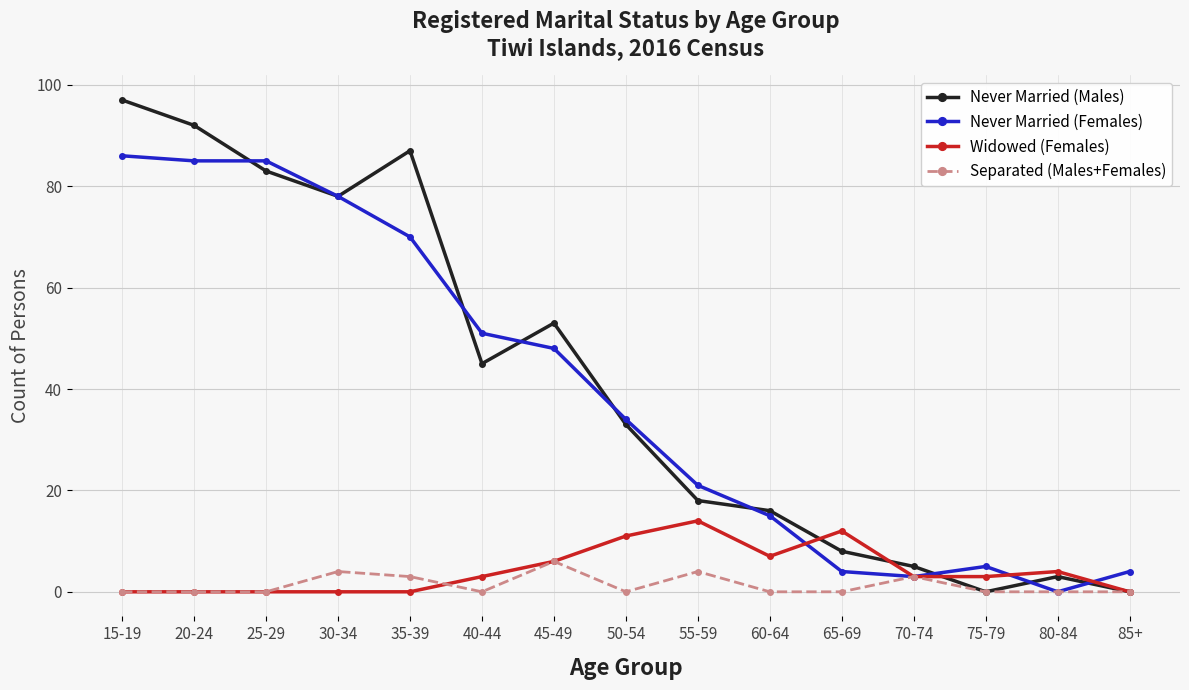

Is it true that Never Married (Males) equals 79 at 40-44?

False